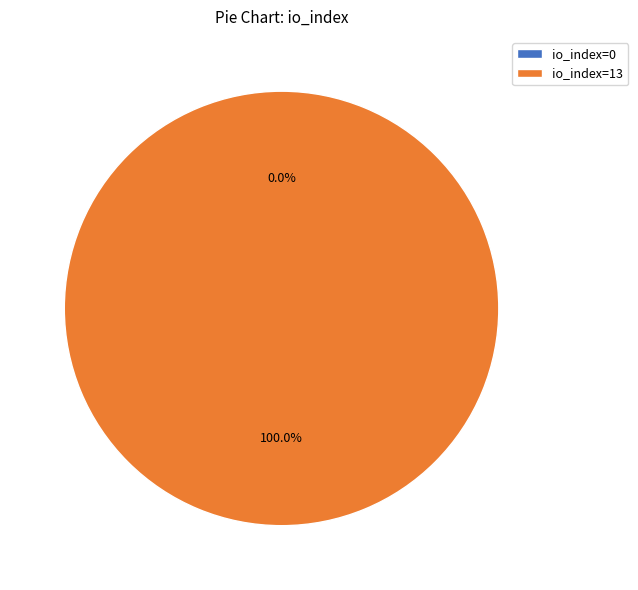

Is it true that io_index=13 is 100% of the pie?

True